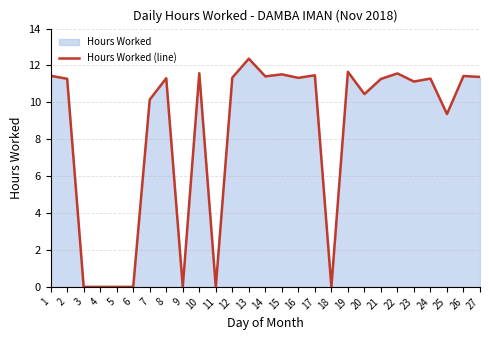

How many distinct data groups are displayed?

1